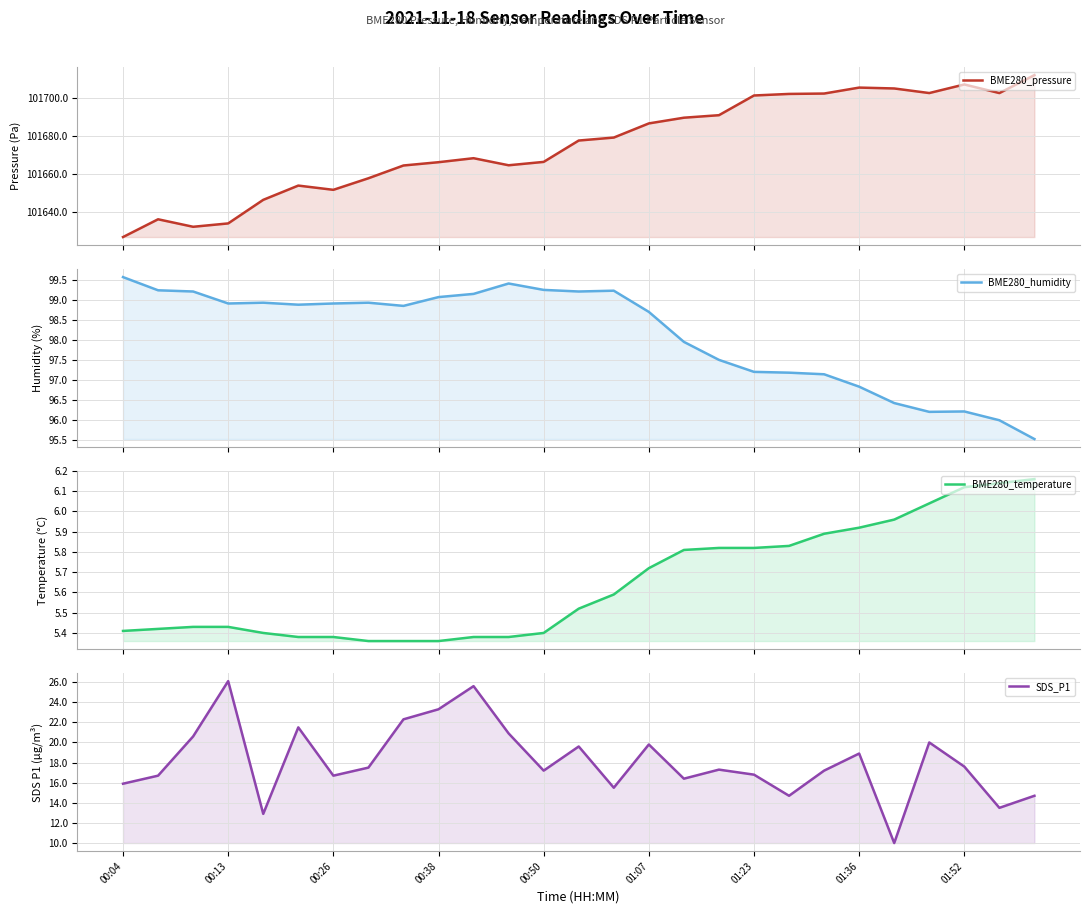

What position from the left is 01:52?

9